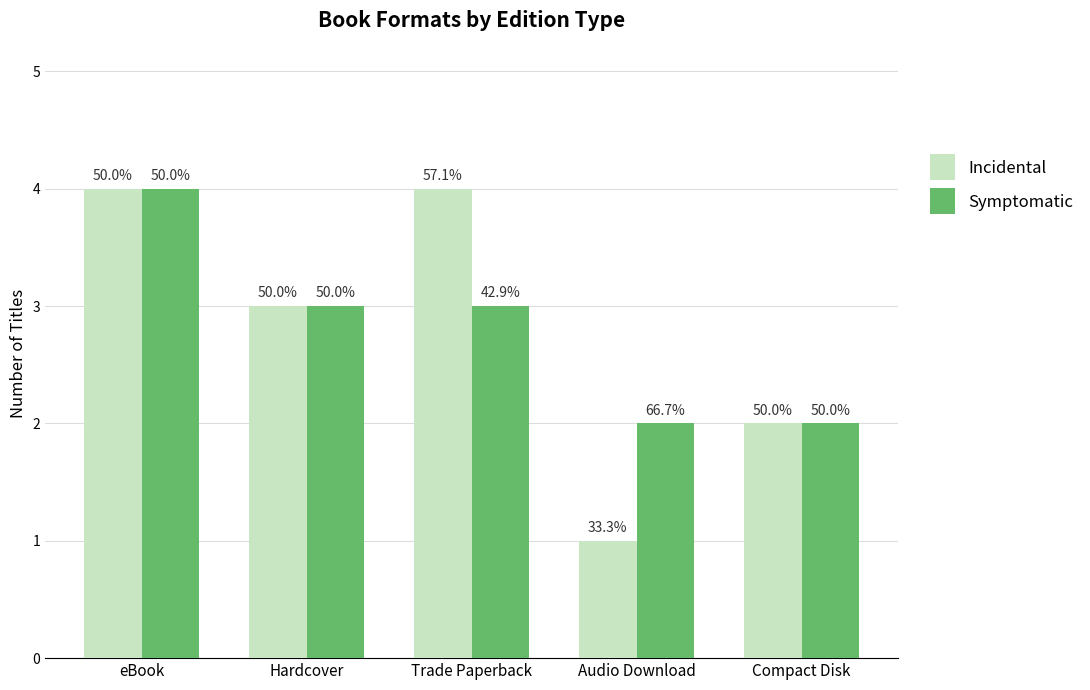

Between Hardcover and Audio Download, which is larger?

Hardcover